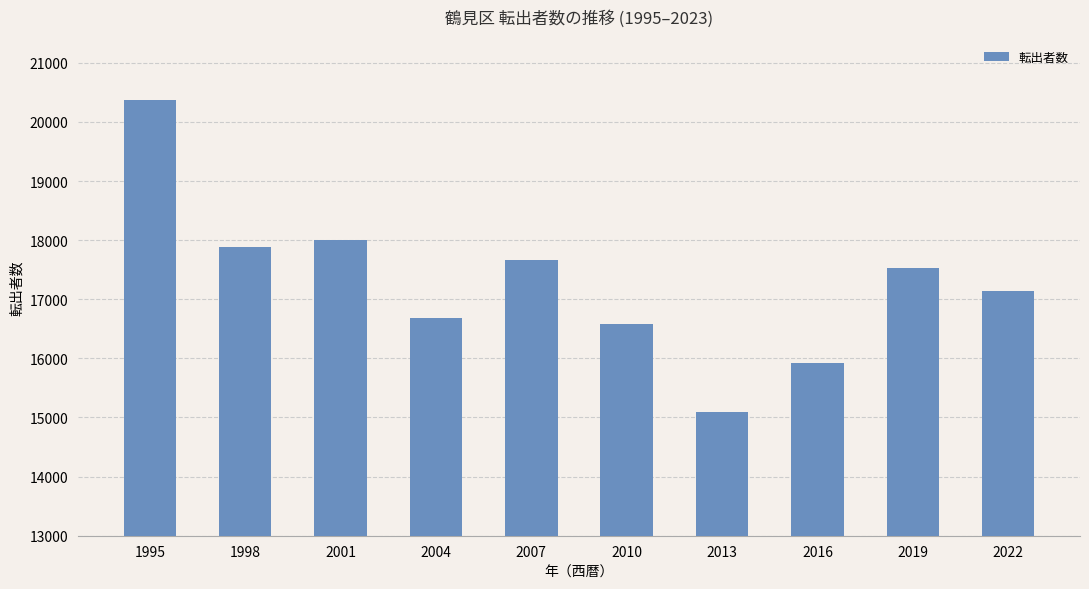

How many bars are there in total?

10